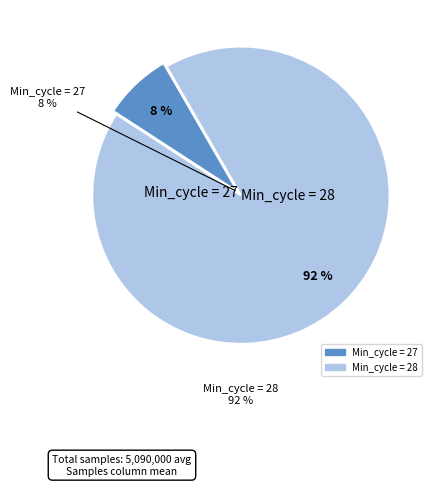

Rank the categories by value from lowest to highest.

Min_cycle_27, Min_cycle_28